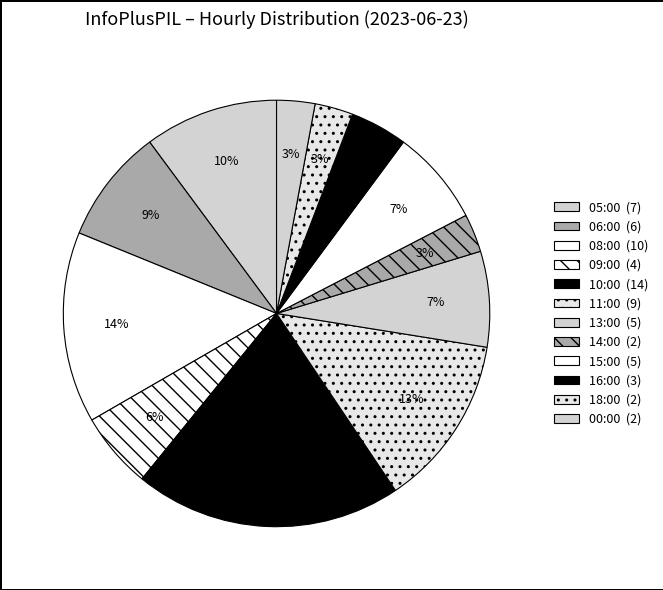

Rank the categories by value from lowest to highest.

14:00, 18:00, 00:00, 16:00, 09:00, 13:00, 15:00, 06:00, 05:00, 11:00, 08:00, 10:00